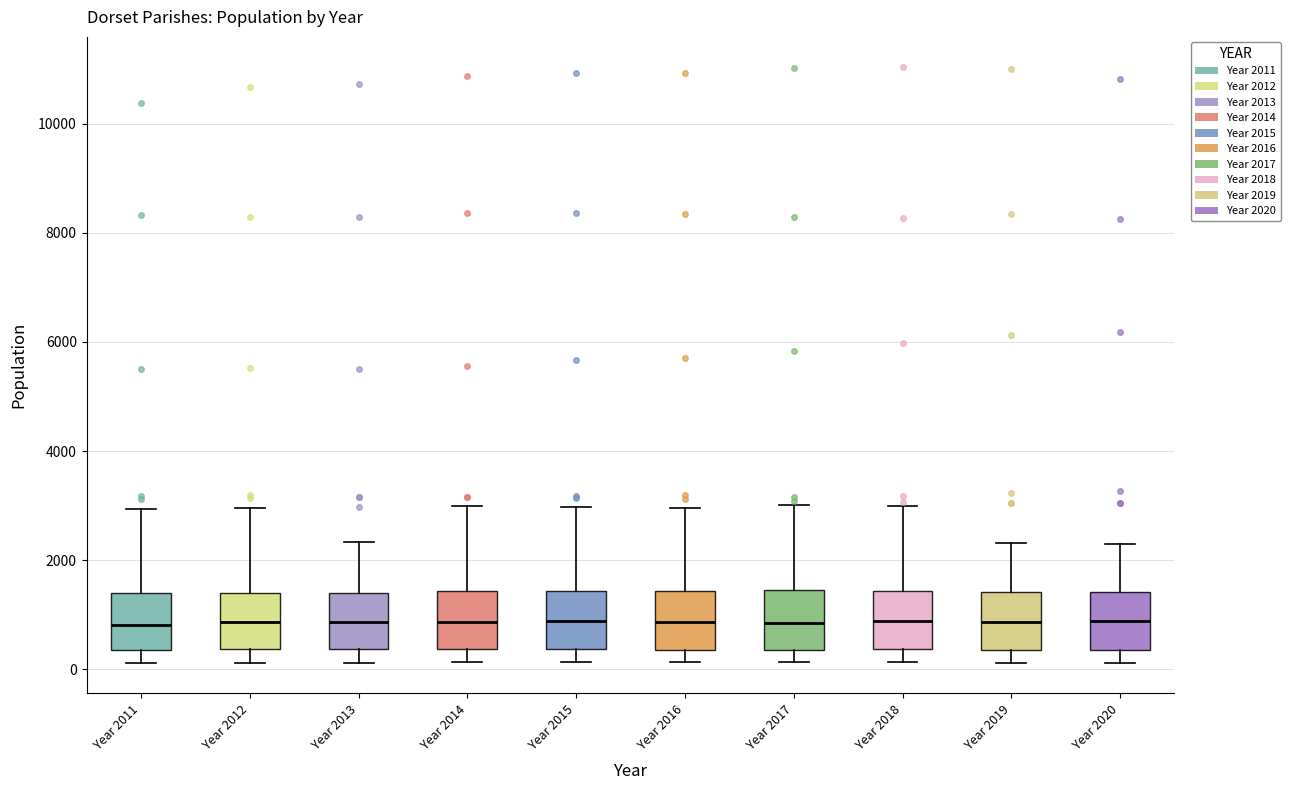

Where does the lower whisker of the box for Year 2015 end on the y-axis? The values are not printed on the chart, so give them approximately, as read against the axis.

200